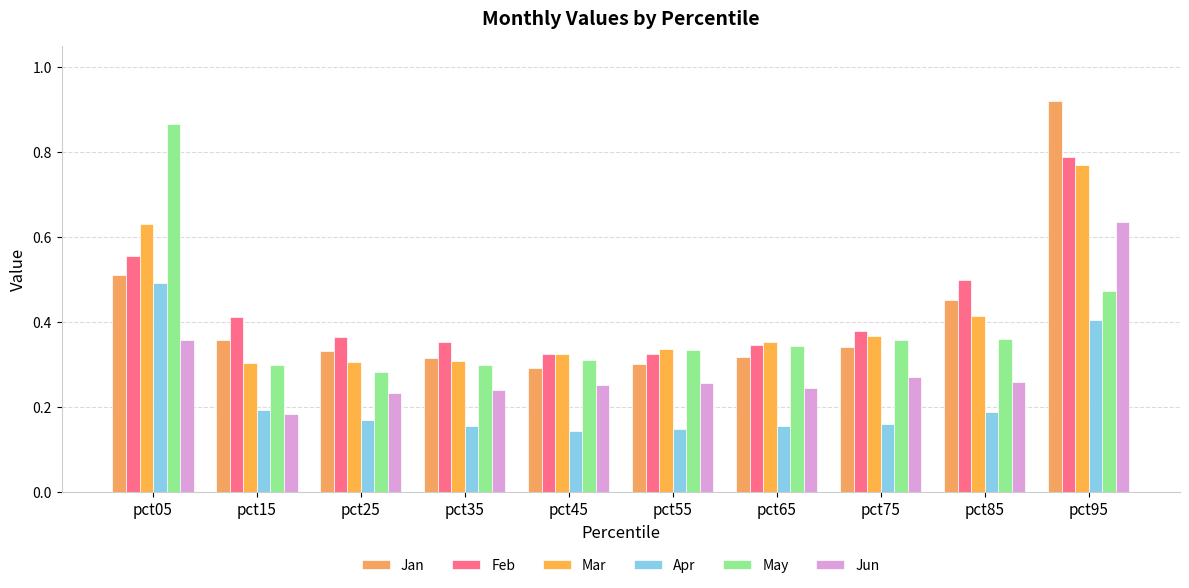

Is the value of Jan at pct35 greater than the value of Feb at pct75?

No